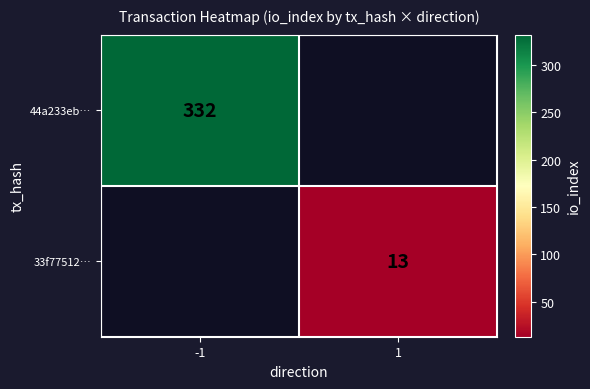

The 44a233eb… series shows 443 at -1. True or false?

False